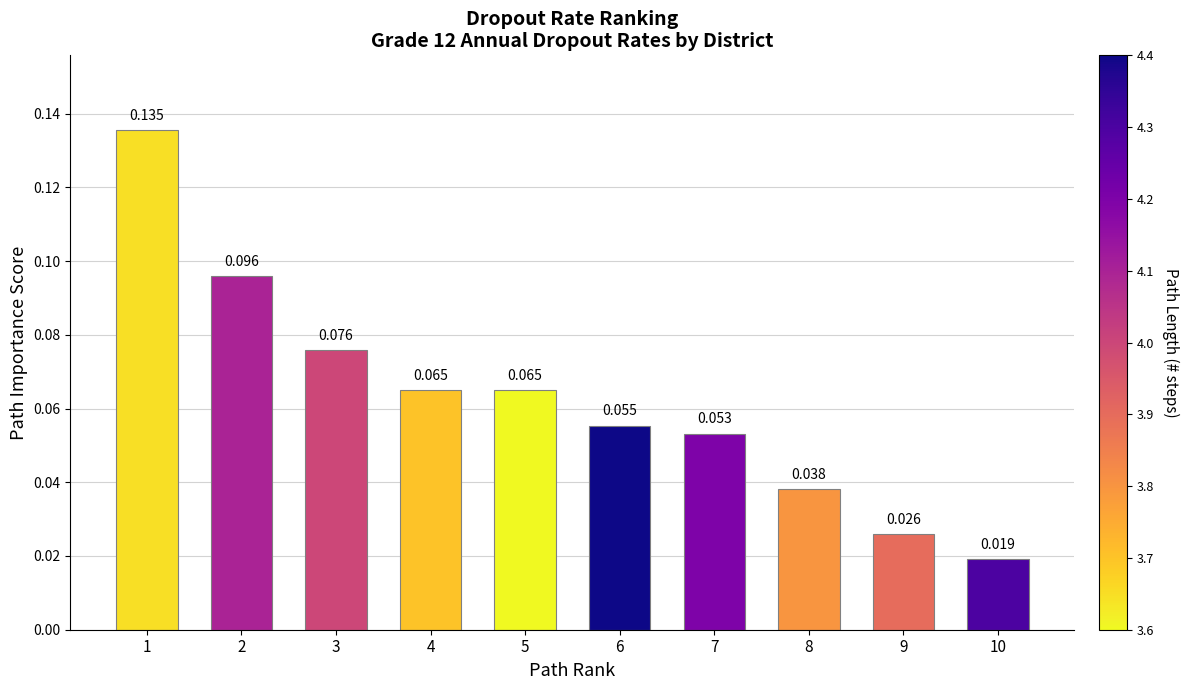

Count the number of data series in this chart.

1